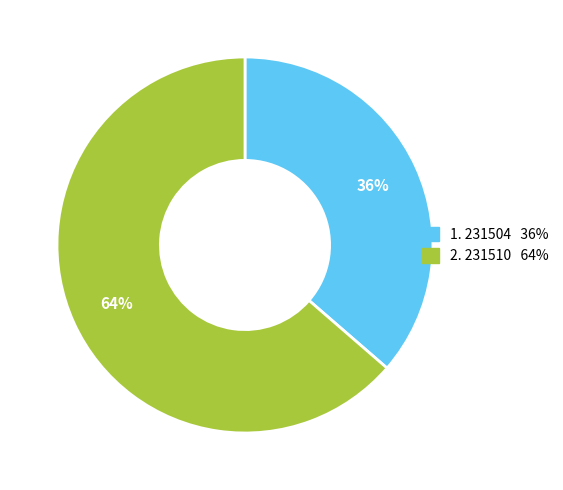

How many segments does this pie chart have?

2